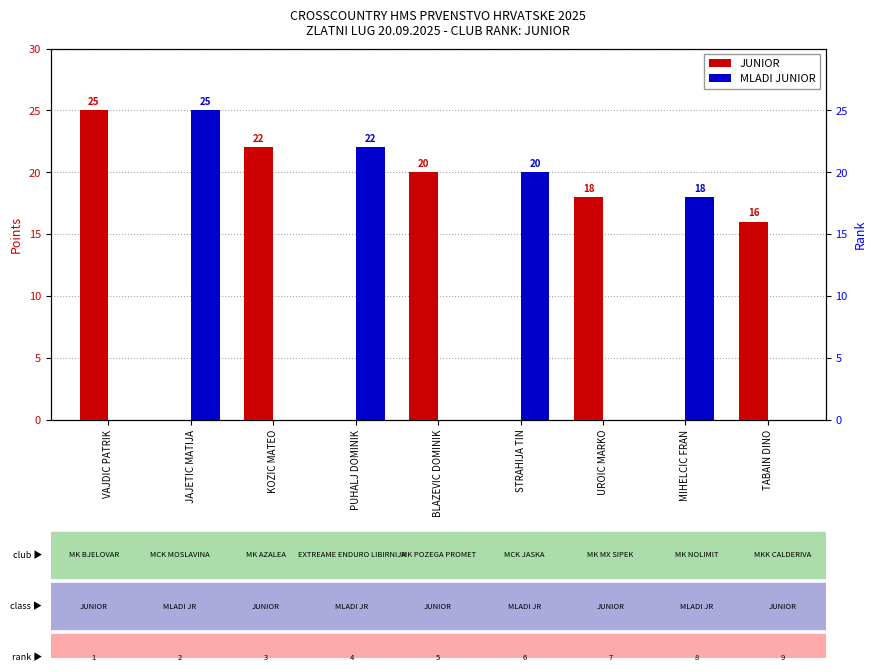

The MLADI JUNIOR series shows 0 at BLAZEVIC DOMINIK. True or false?

True